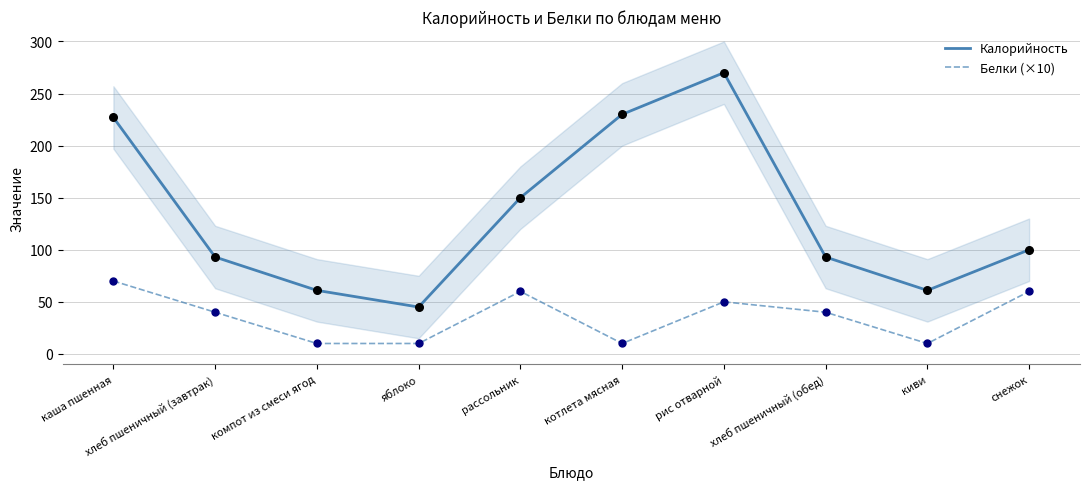

Which series reaches the maximum Y coordinate?

Калорийность